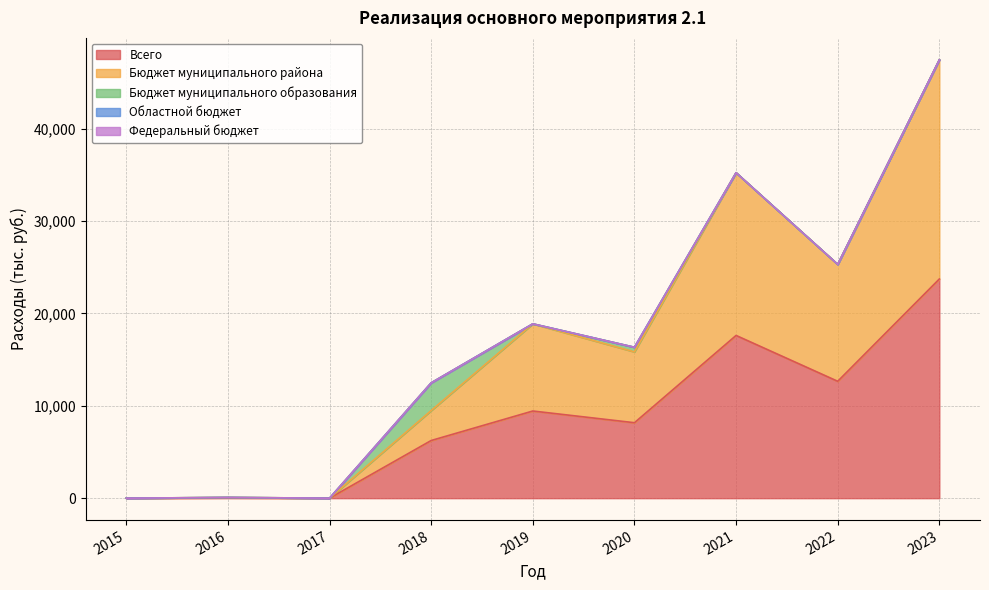

Reading left to right, list all the values displayed in this chart.

Всего: 0.0	40.0	0.0	6241.0	9433.6	8166.2	17610.7	12650.1	23720.5
Областной бюджет: 0.0	0.0	0.0	0.0	0.0	0.0	0.0	0.0	0.0
Бюджет муниципального района: 0.0	40.0	0.0	3241.0	9433.6	7666.2	17610.7	12650.1	23720.5
Бюджет муниципального образования: 0.0	0.0	0.0	3000.0	0.0	500.0	0.0	0.0	0.0
Федеральный бюджет: 0.0	0.0	0.0	0.0	0.0	0.0	0.0	0.0	0.0